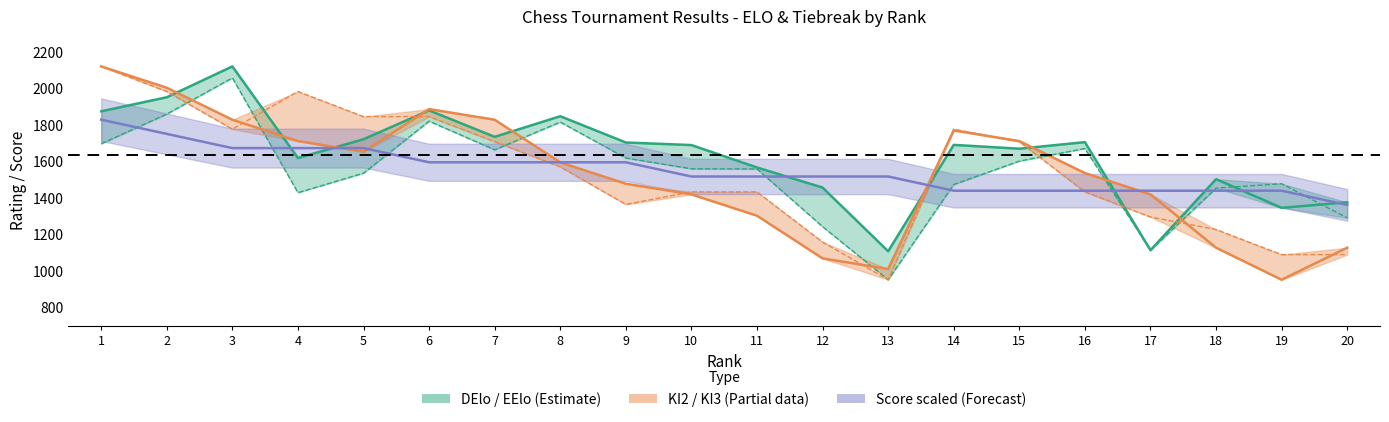

Which has a higher value, 4 or 3?

3